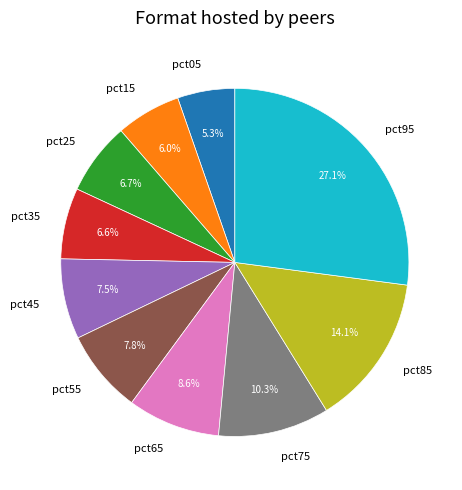

How many slices are in this pie chart?

10